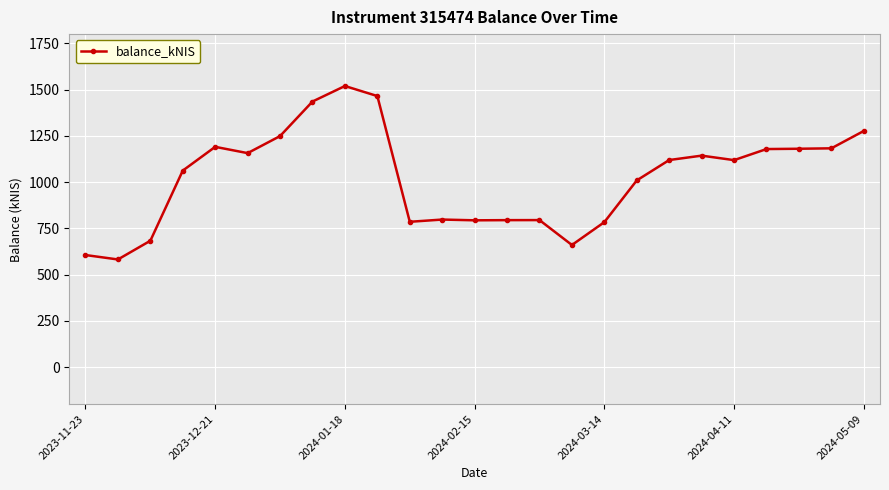

What is the value of the 12th point from the left?

797.8